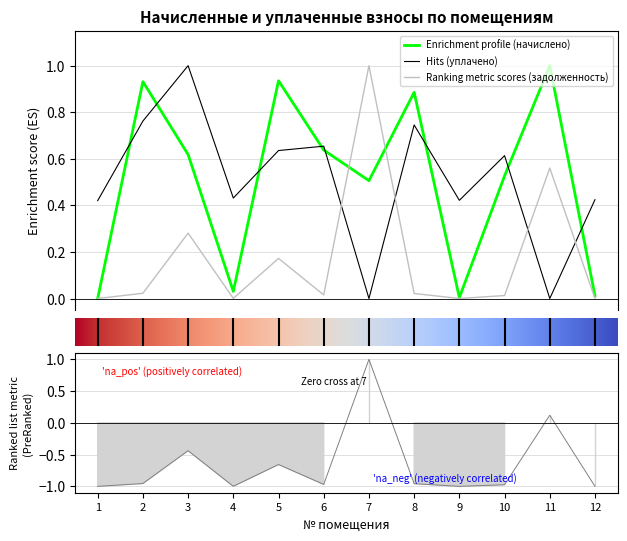

Where is the first local maximum for уплачено?

3